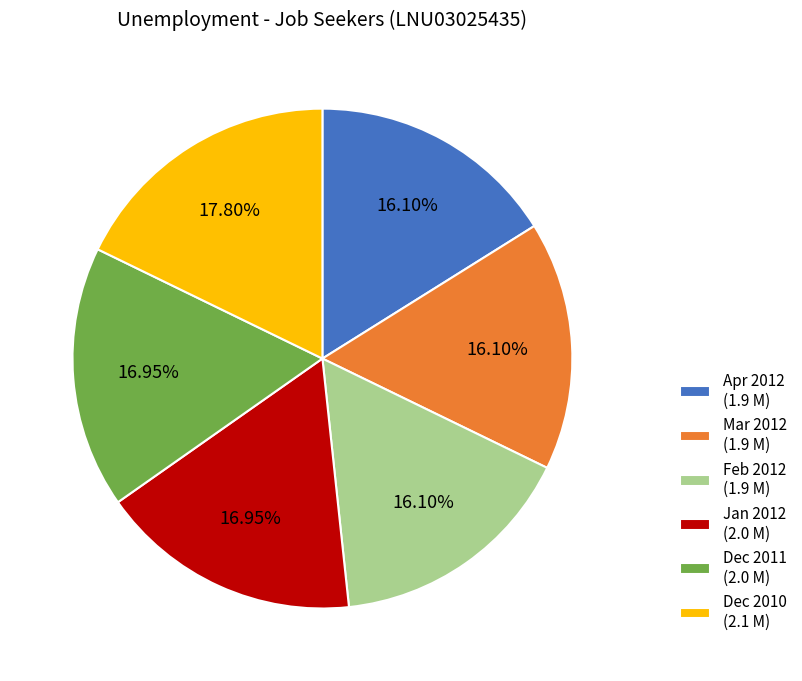

Is Mar 2012 the majority of the pie?

No